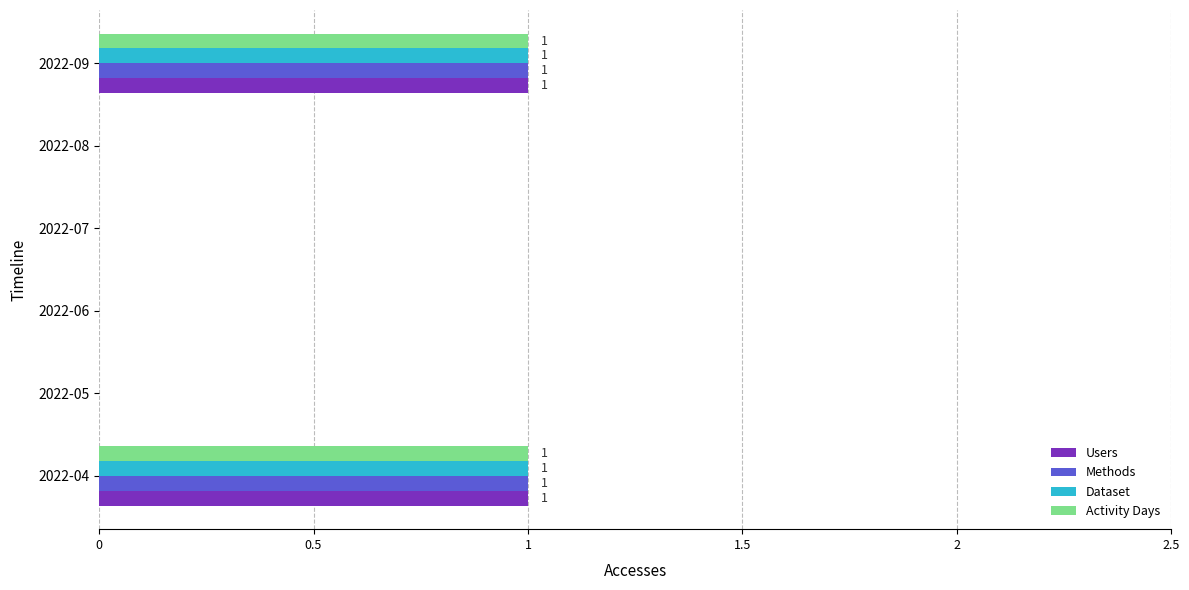

What is the maximum value for Activity Days?

1